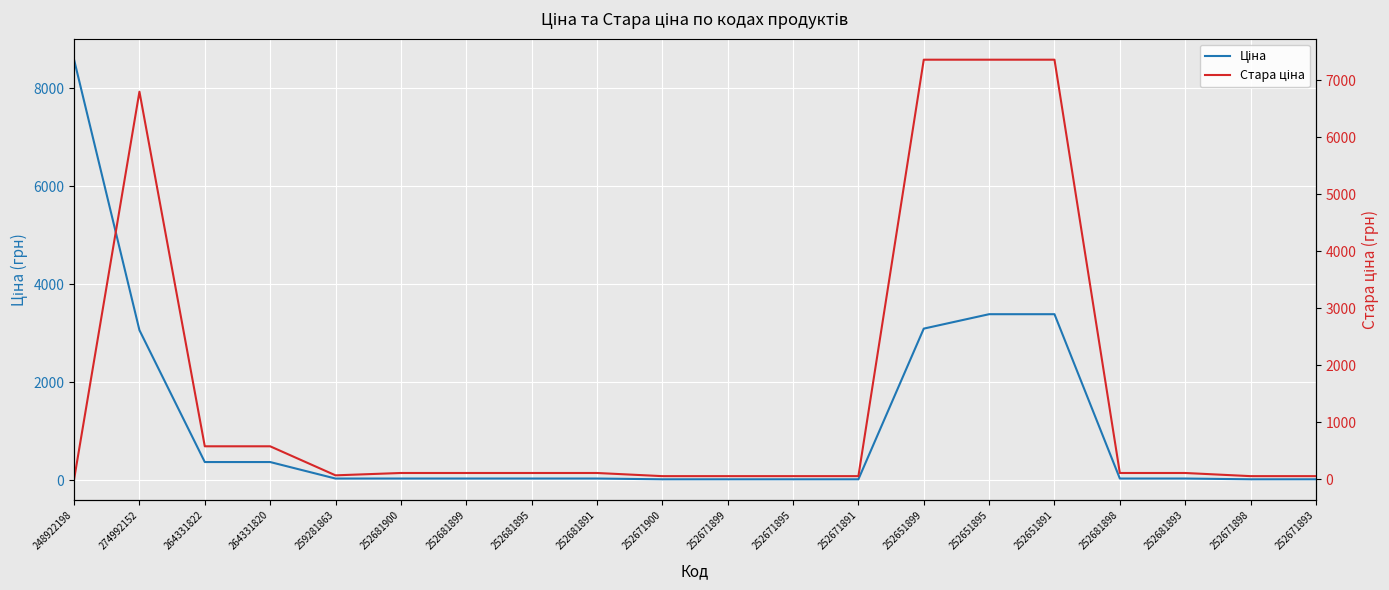

Rank the series at 252671899 from highest to lowest value.

Стара ціна, Ціна